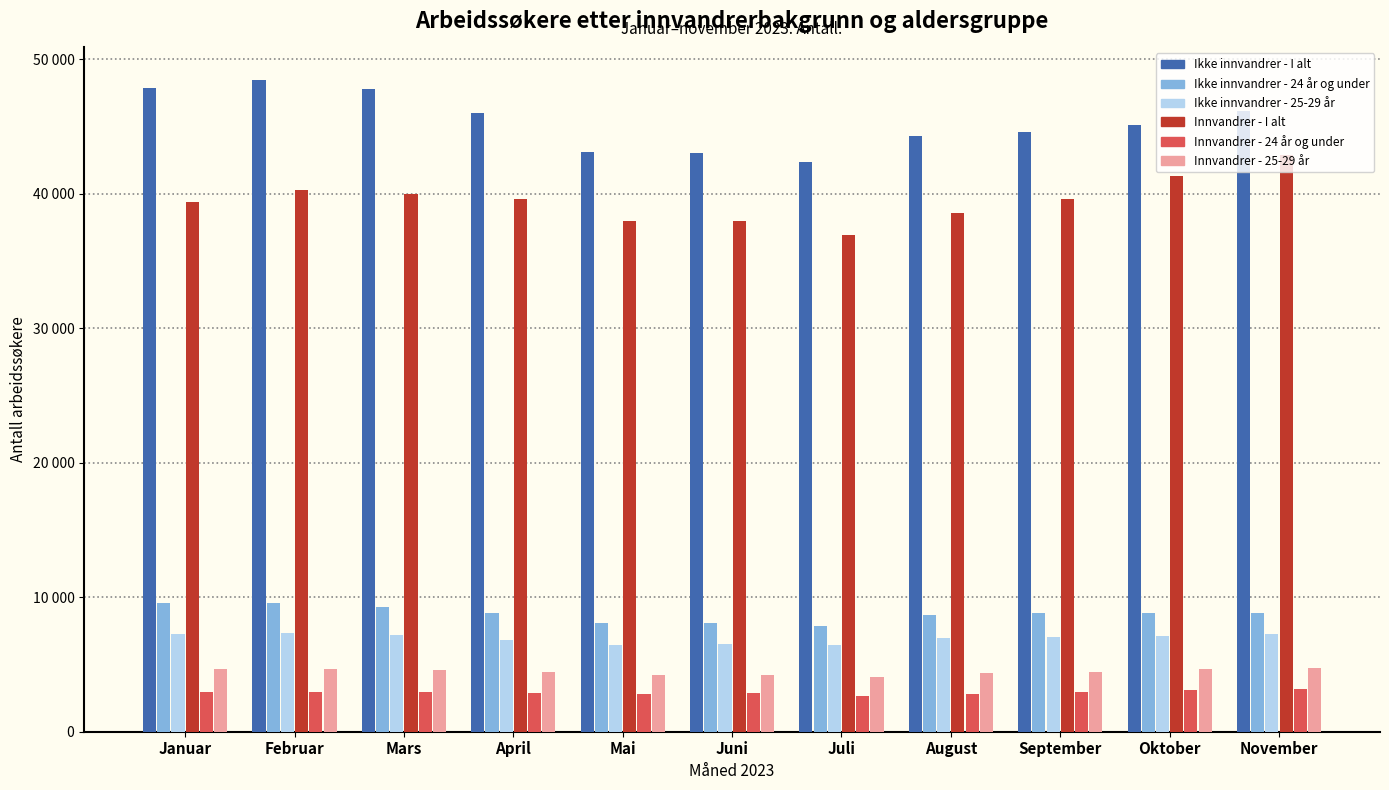

How many values in the Ikke innvandrer - I alt series are below 45119?

5